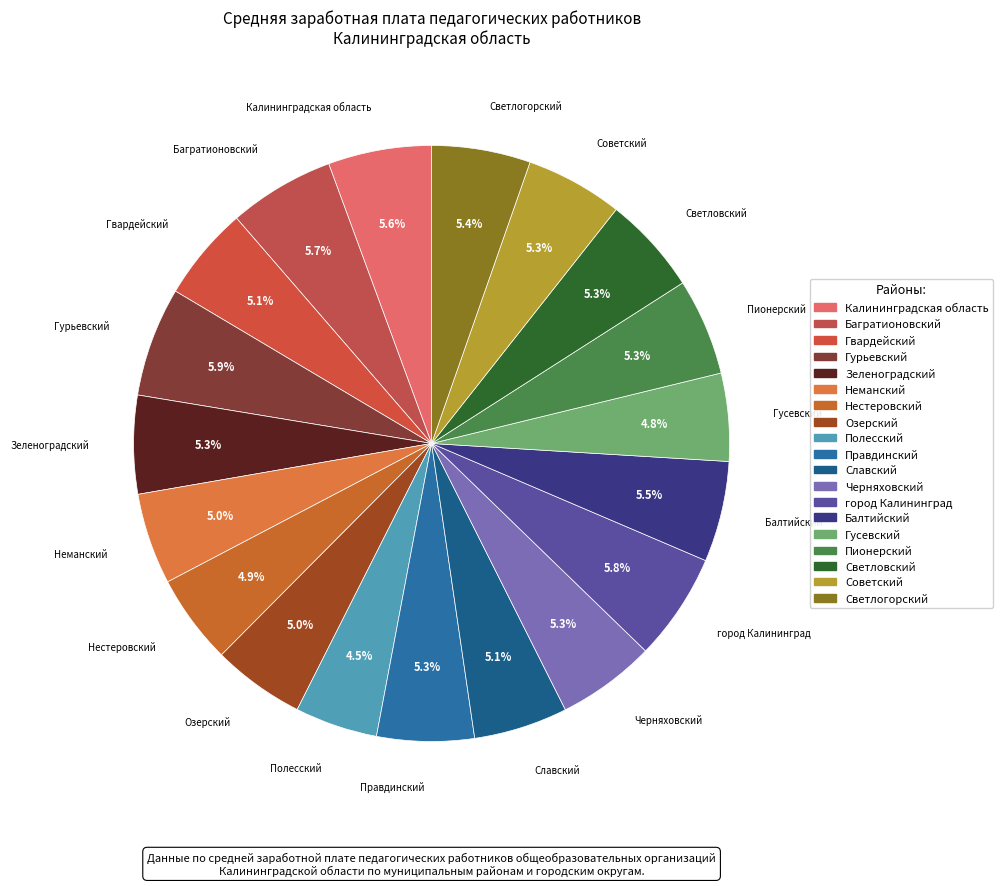

How much of the chart is everything except Балтийский?

94.5%